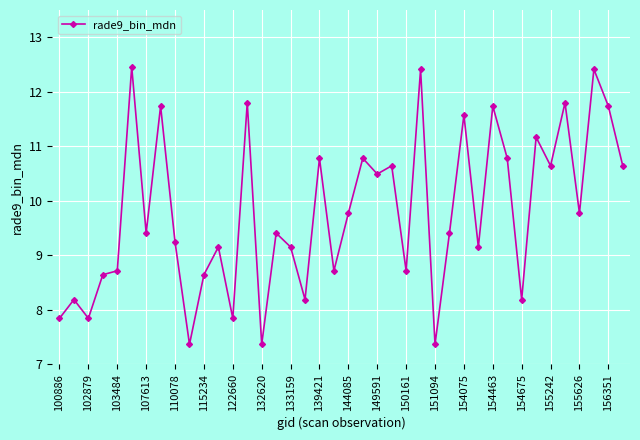

What is the average value?

9.8